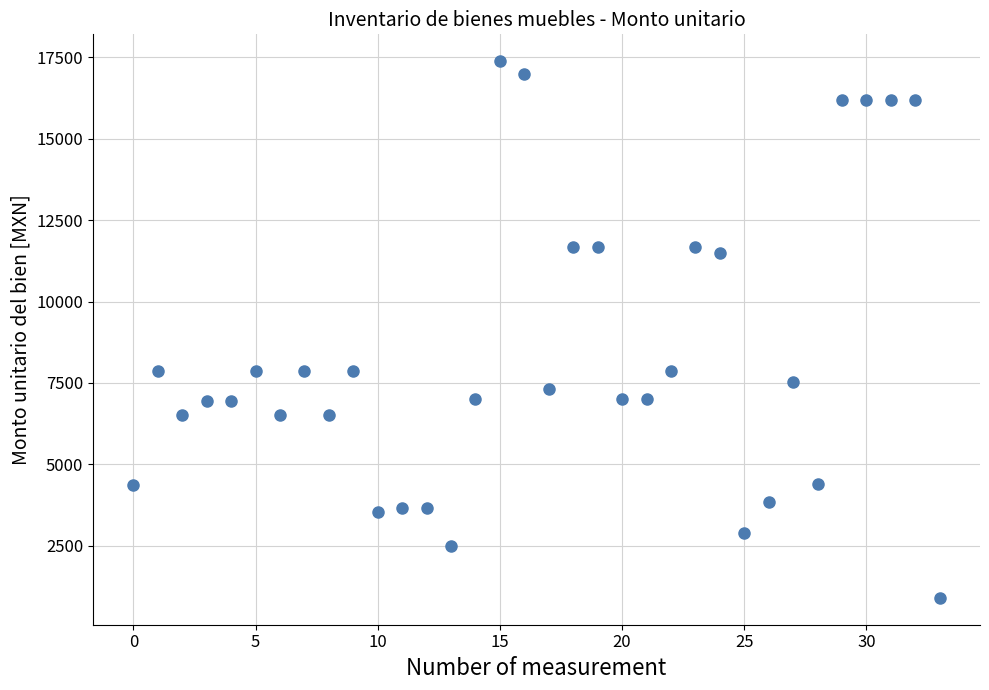

What is the range of Y values (max minus min)?

16493.7